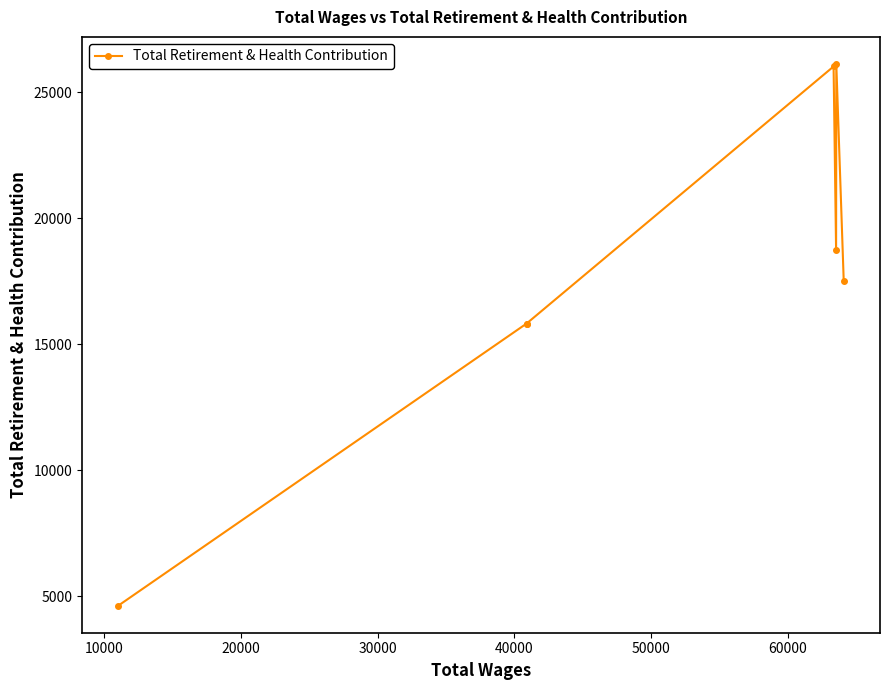

Does the chart have visible grid lines?

No